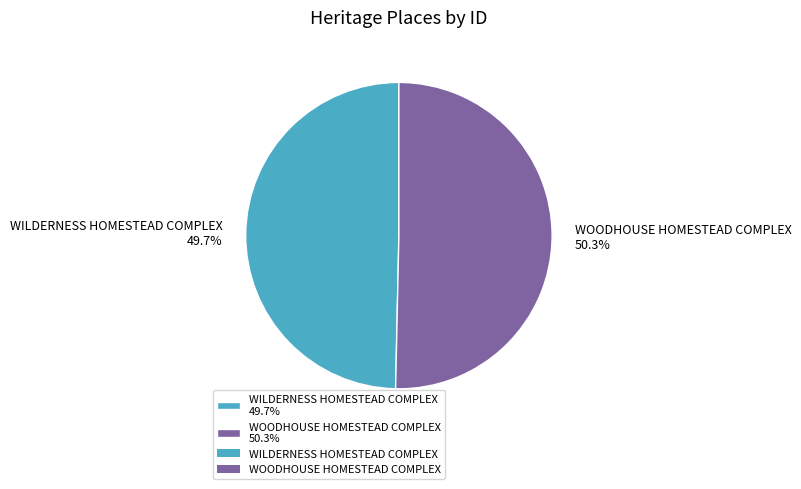

What percentage is the WILDERNESS HOMESTEAD COMPLEX slice, to the nearest percent?

50%